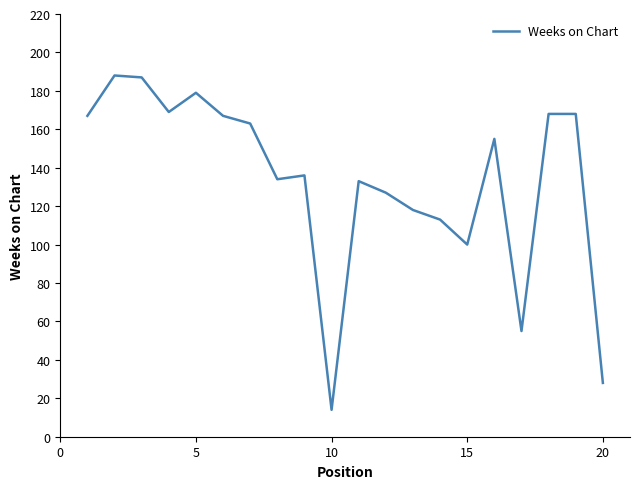

What is the smallest value displayed?

14